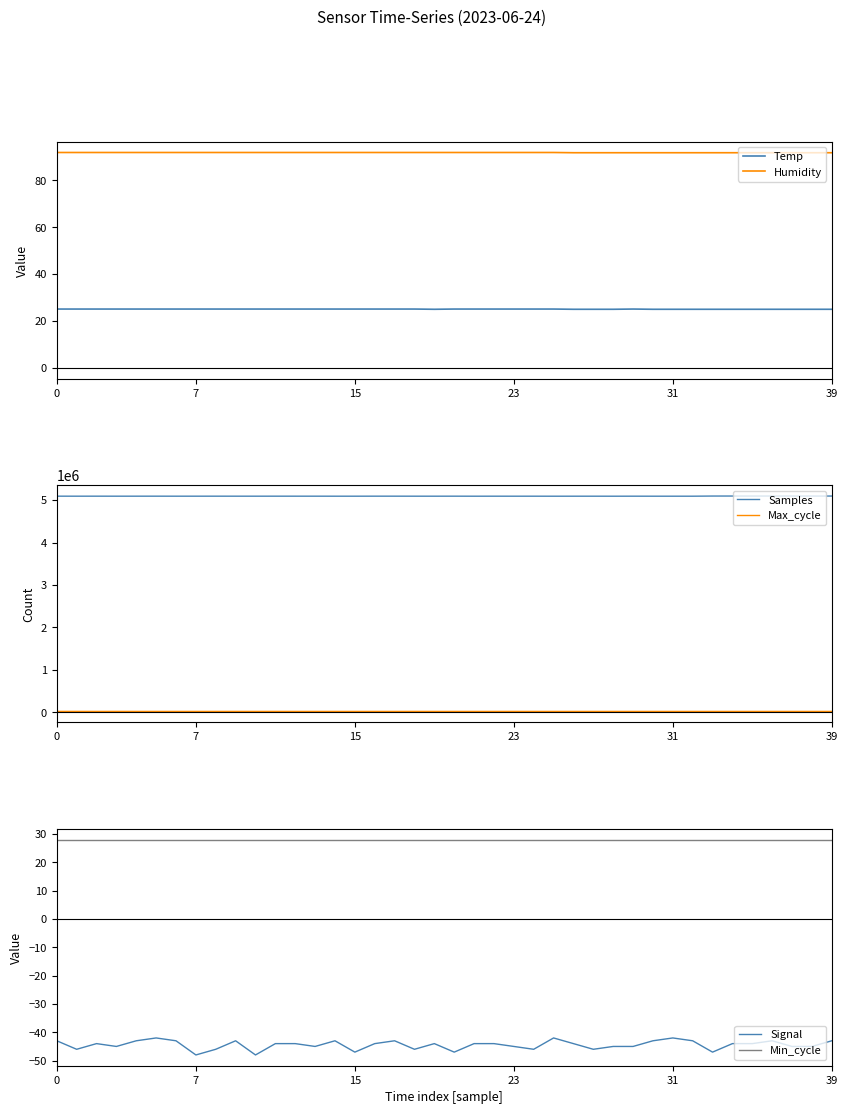

Is it true that Min_cycle equals 28.0 at 22?

True